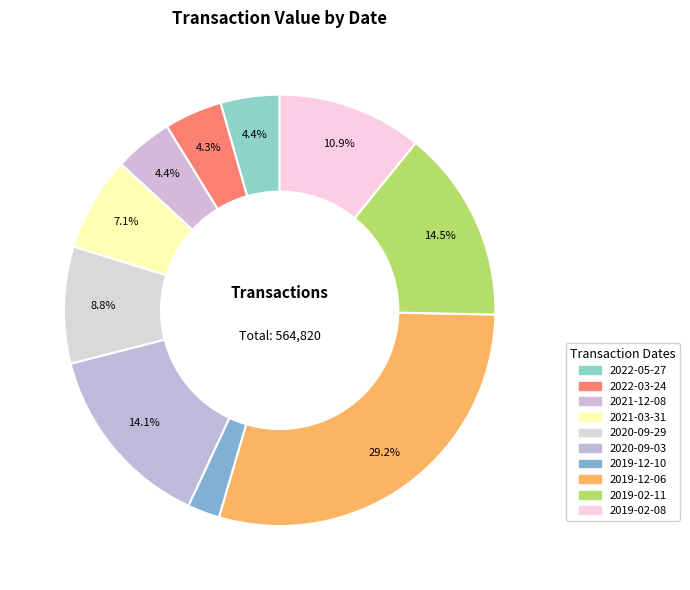

What is the largest slice in the pie chart?

2019-12-06